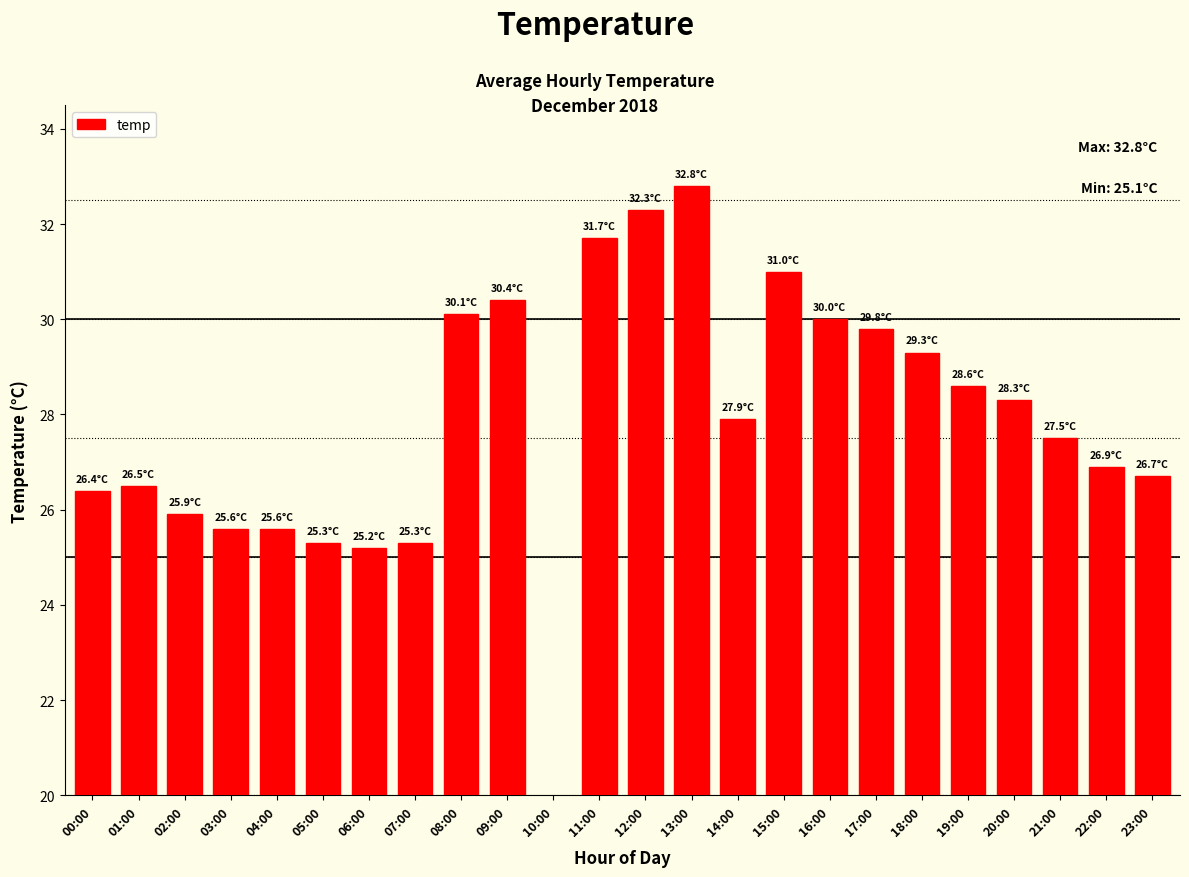

What position from the right is 21:00?

3